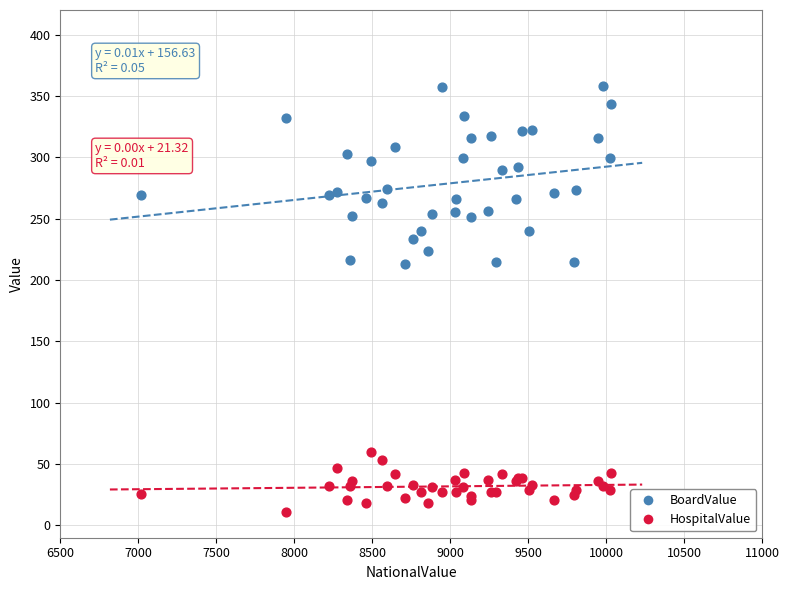

What are all the series names shown in the legend?

BoardValue, HospitalValue